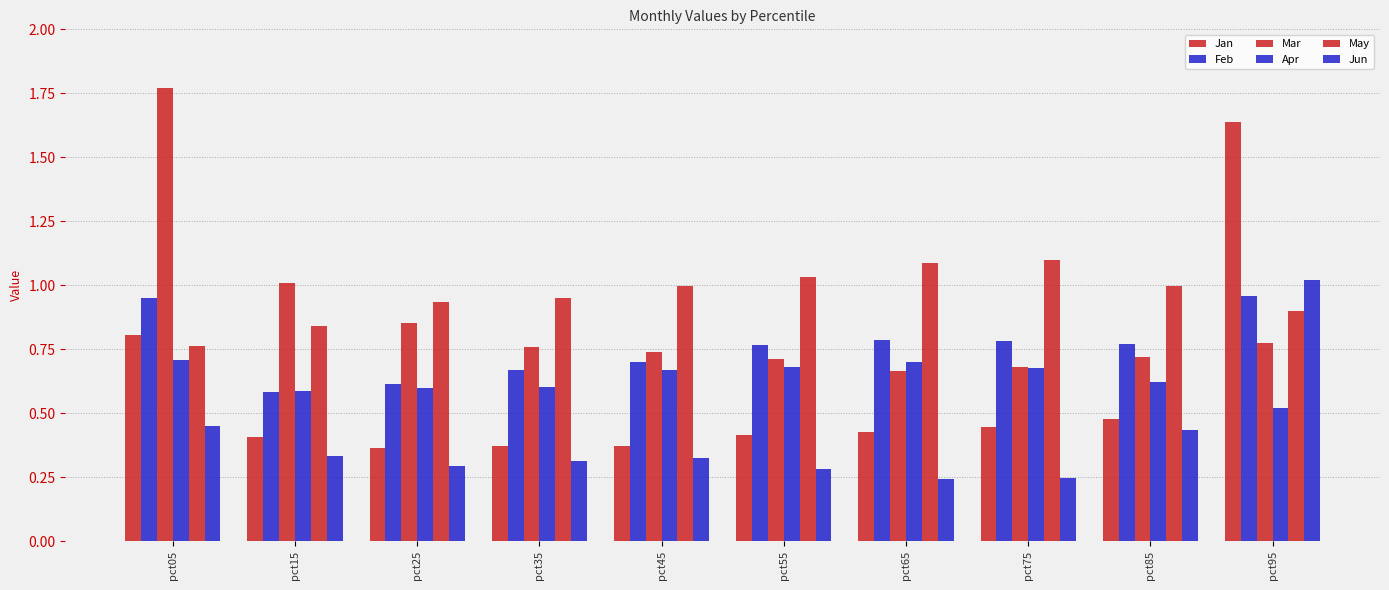

What is the sum of all Apr values?

6.4